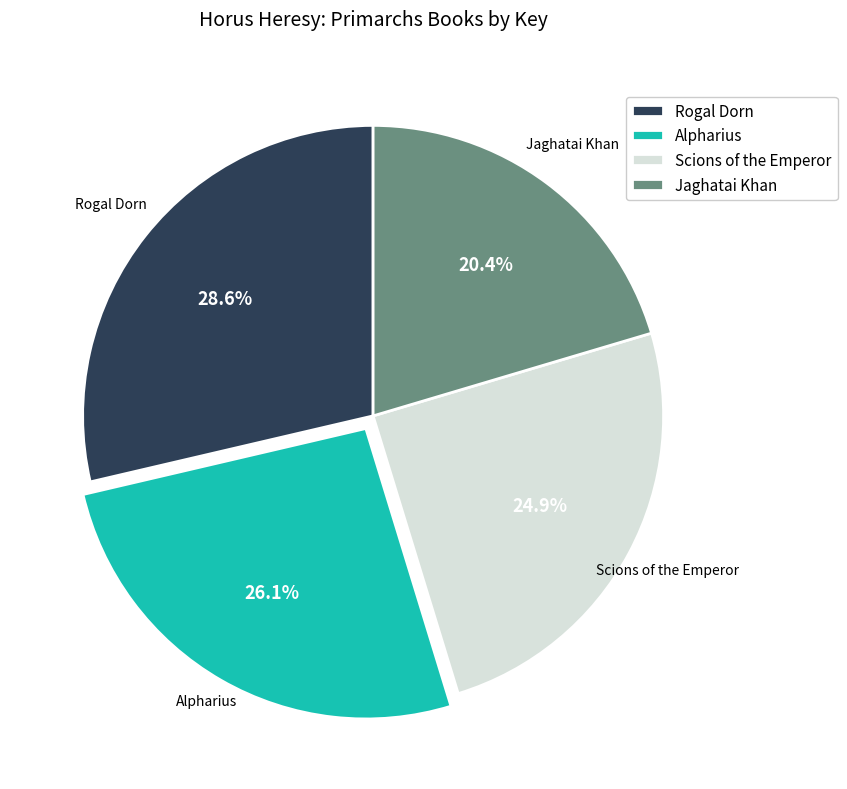

To the nearest percent, what percentage of the pie is Alpharius?

26%